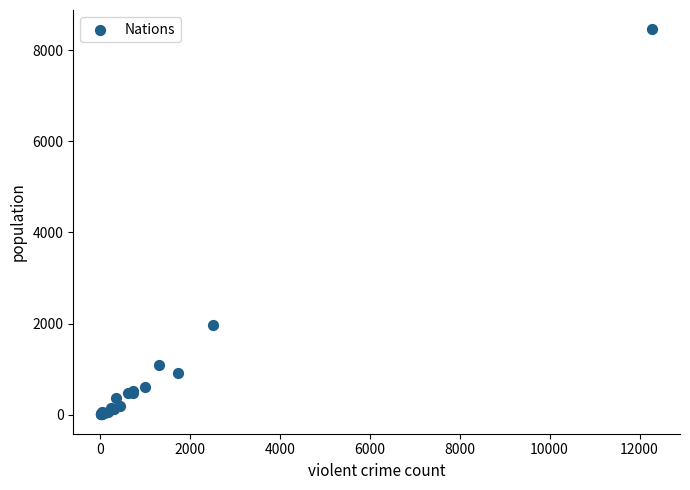

What Y value in the scatter plot is closest to 4231?

1964